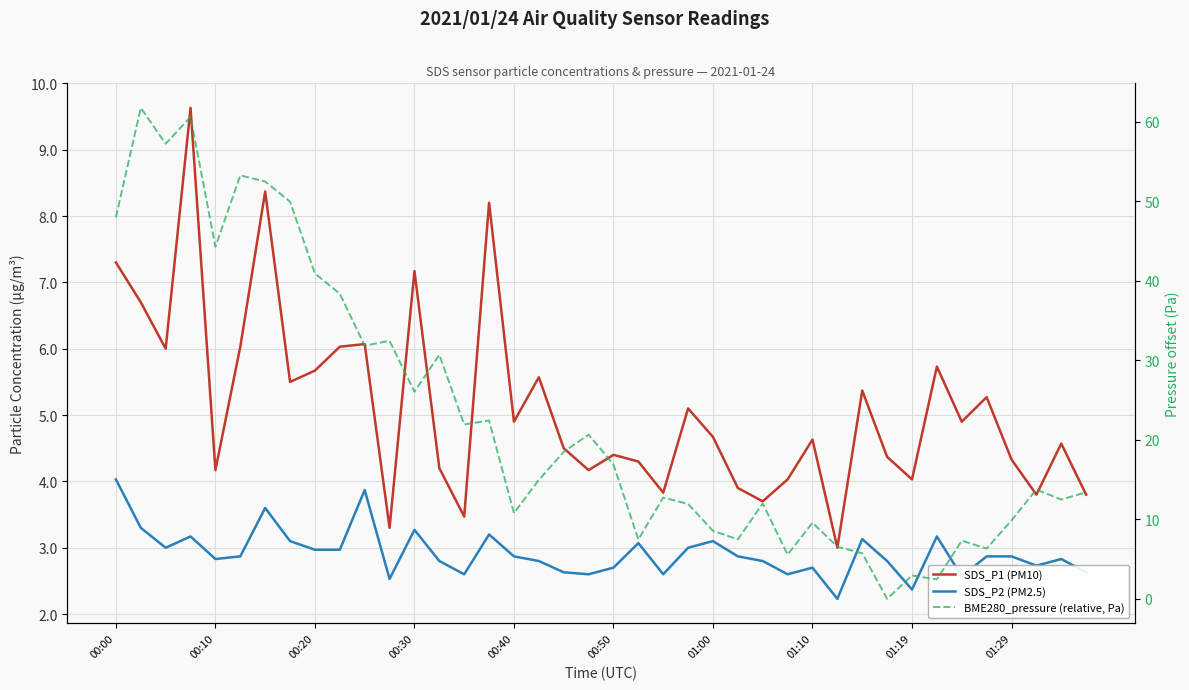

Which series has the largest range (max minus min)?

BME280_pressure (relative, Pa)